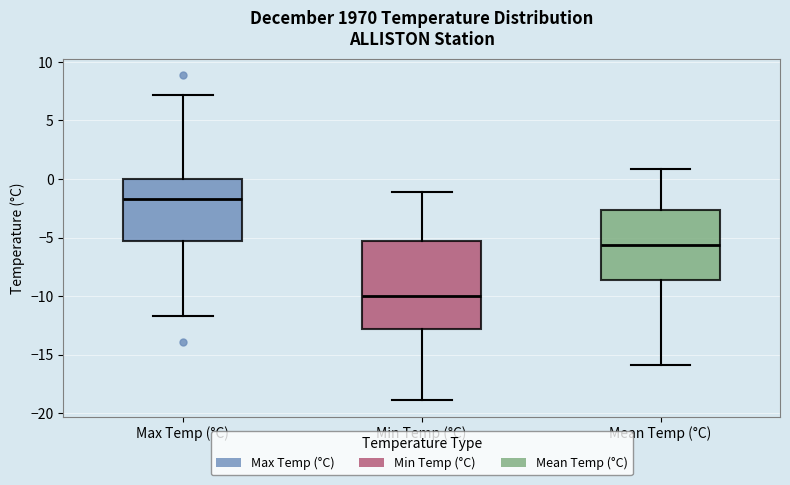

Which box has the highest median line?

Max Temp (°C)